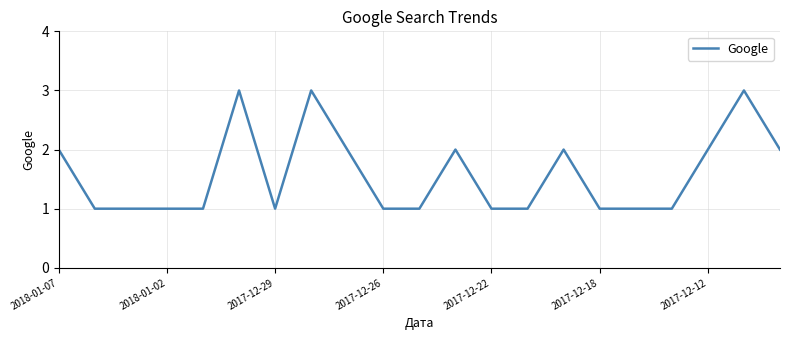

What is the maximum value shown in the chart?

3